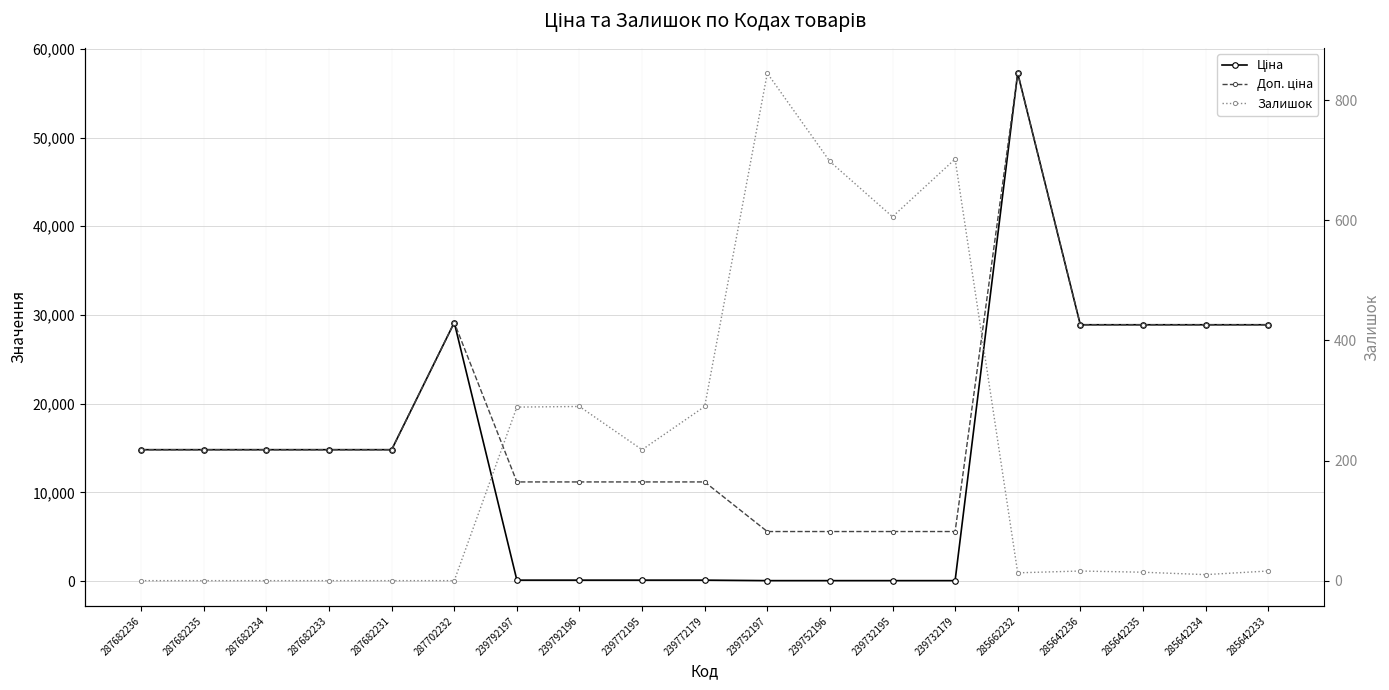

What is the difference between the maximum and second lowest values in the Залишок series?

845.0